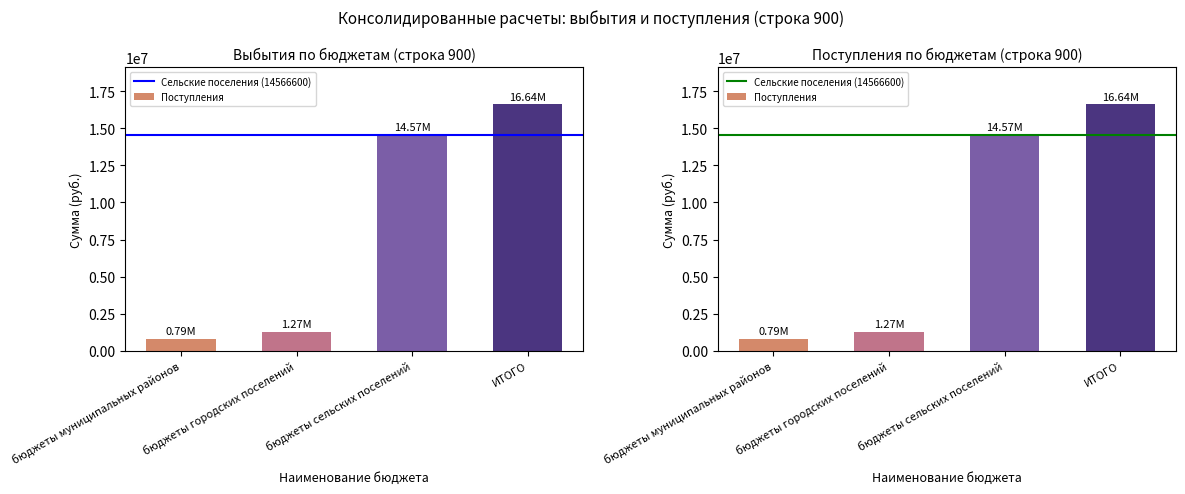

Rank the categories by value from lowest to highest.

бюджеты муниципальных районов, бюджеты городских поселений, бюджеты сельских поселений, ИТОГО